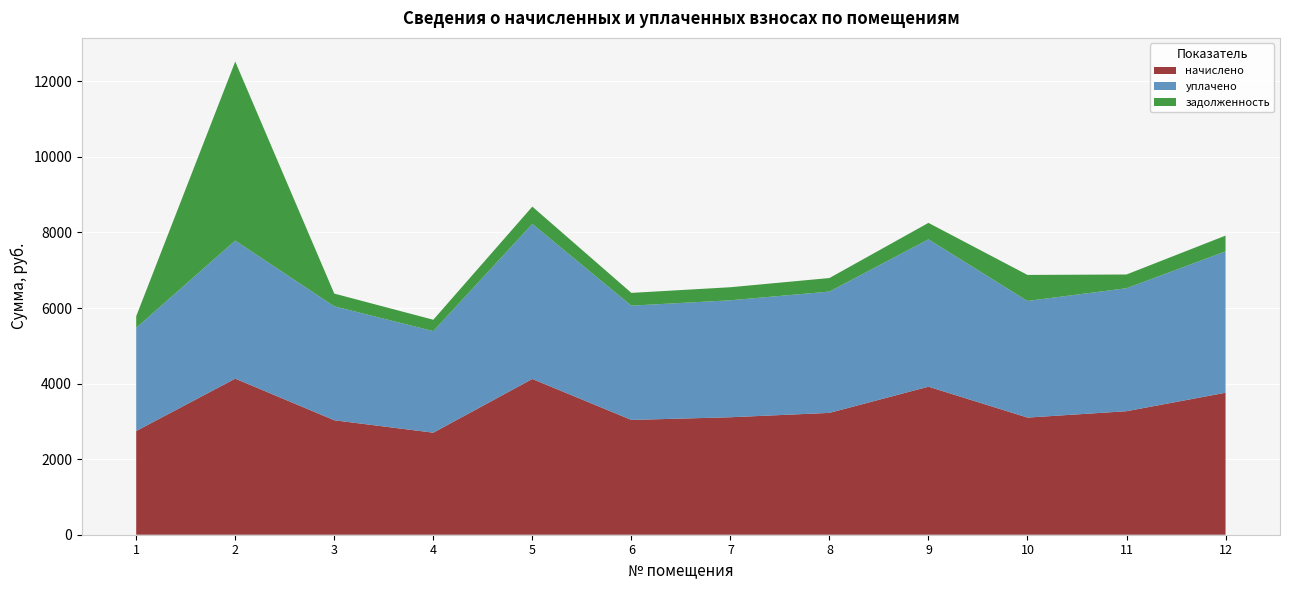

Reading left to right, list all the values displayed in this chart.

начислено: 1=2744.8	2=4130.6	3=3029.1	4=2700.4	5=4121.7	6=3037.9	7=3109.1	8=3224.5	9=3917.4	10=3100.1	11=3269.0	12=3757.5
уплачено: 1=2733.1	2=3654.0	3=3016.2	4=2688.9	5=4104.1	6=3025.0	7=3095.8	8=3210.7	9=3900.7	10=3086.9	11=3255.0	12=3741.4
задолженность: 1=305.0	2=4738.4	3=336.6	4=300.1	5=458.0	6=337.6	7=345.4	8=358.3	9=435.3	10=688.9	11=363.2	12=417.5